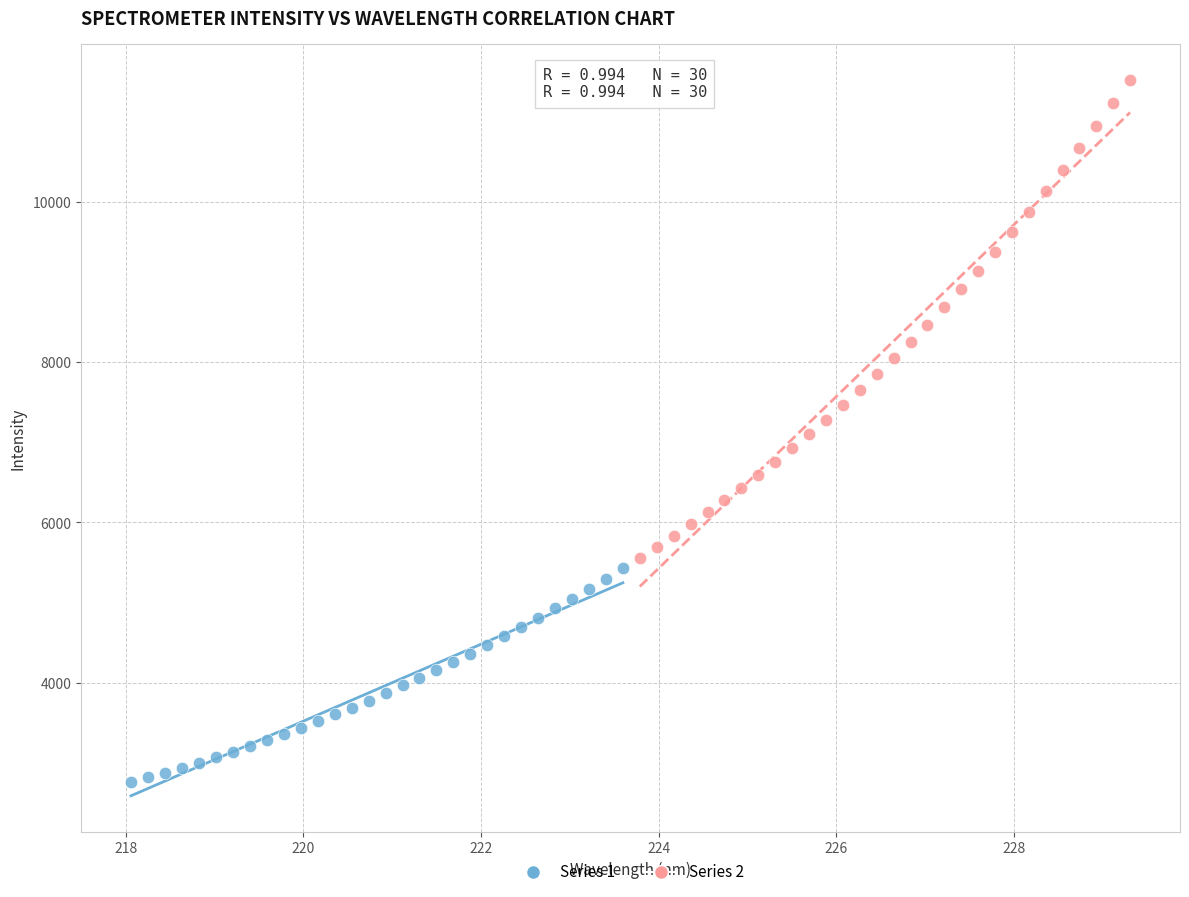

What are all the series names shown in the legend?

Series 1, Series 2